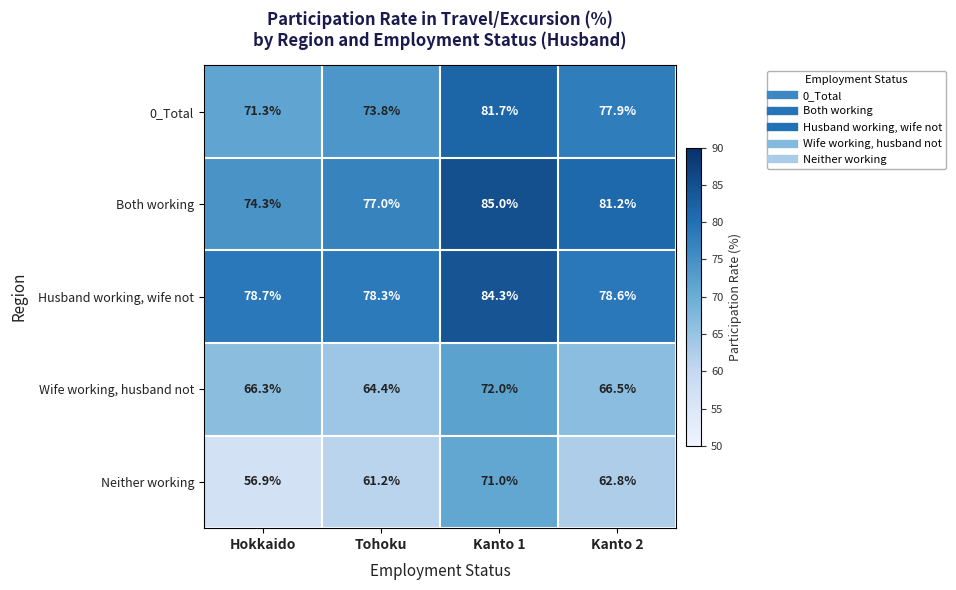

List the series in order of their peak value, lowest first.

Neither working, Wife working, husband not, 0_Total, Husband working, wife not, Both working